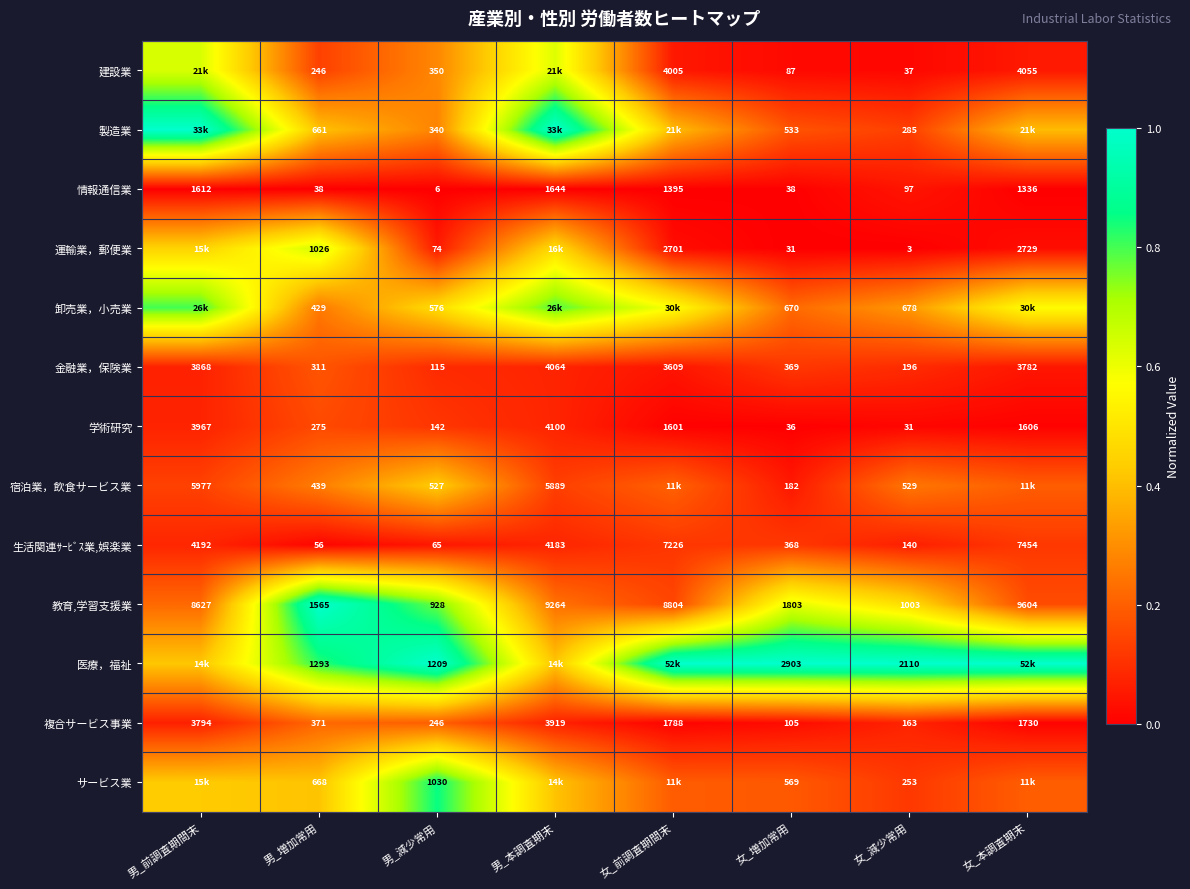

Which has a higher value, 男_減少常用 or 女_増加常用?

男_減少常用